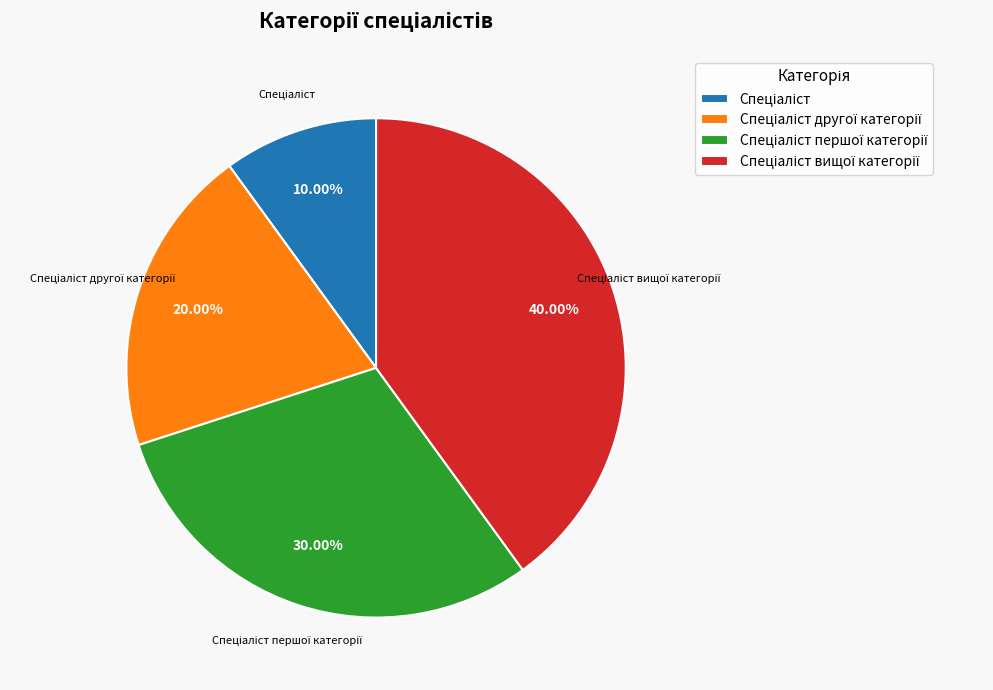

Does any single category account for the majority?

No